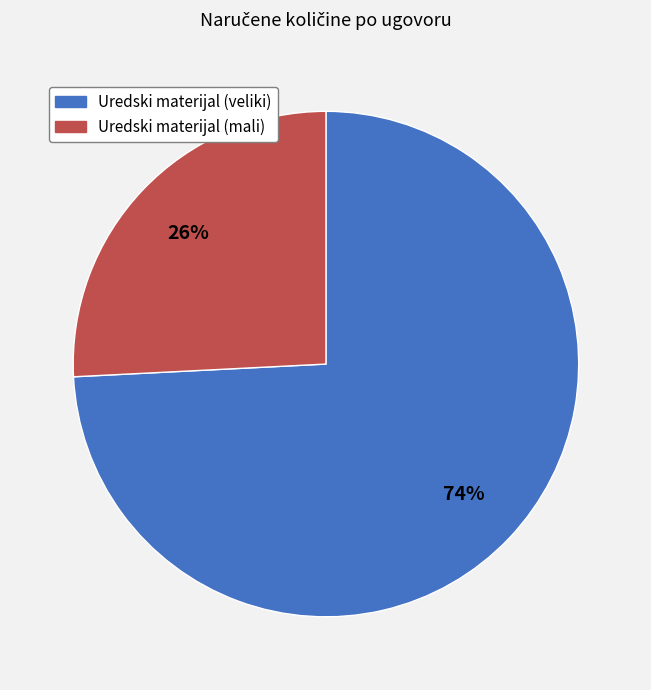

Is there any slice that represents more than half of the pie?

Yes